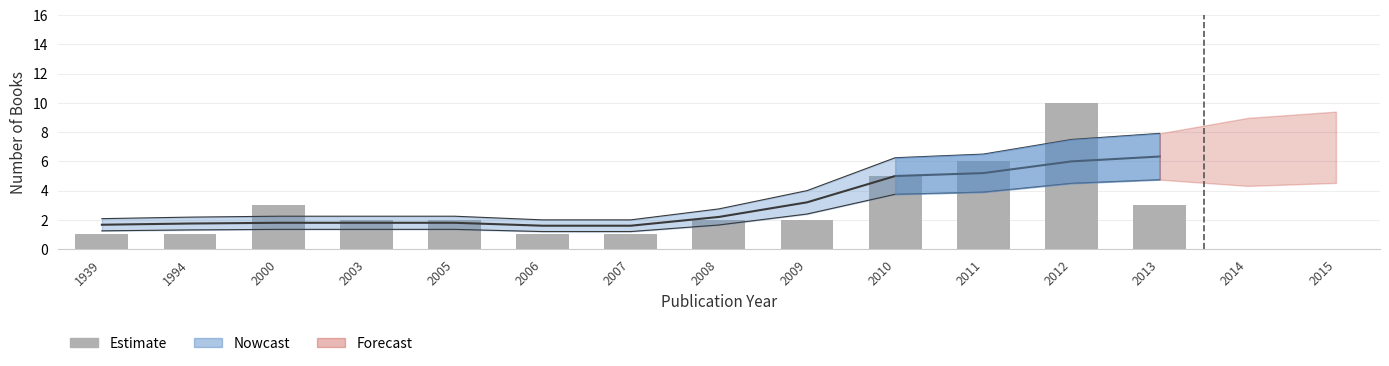

Rank the categories by value from lowest to highest.

1939, 1994, 2006, 2007, 2003, 2005, 2008, 2009, 2000, 2013, 2010, 2011, 2012